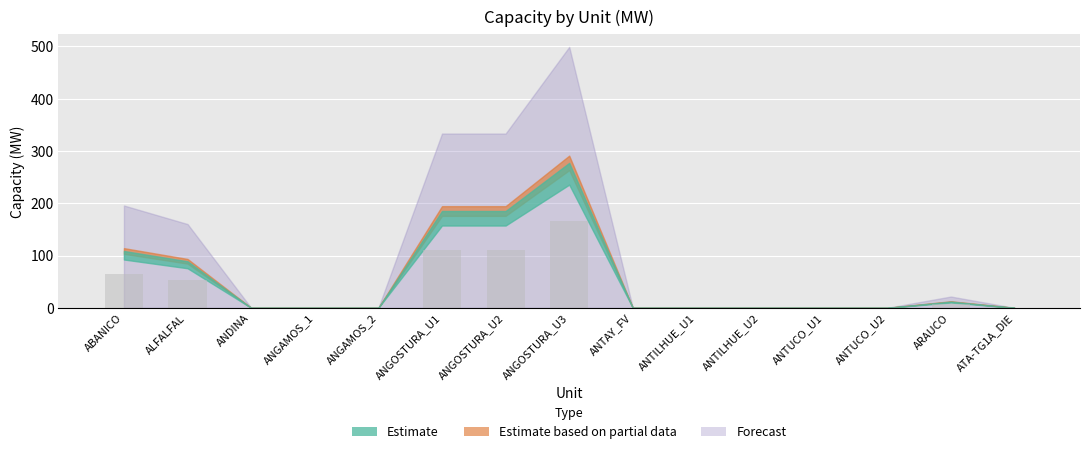

What is the sum of all values?

514.3